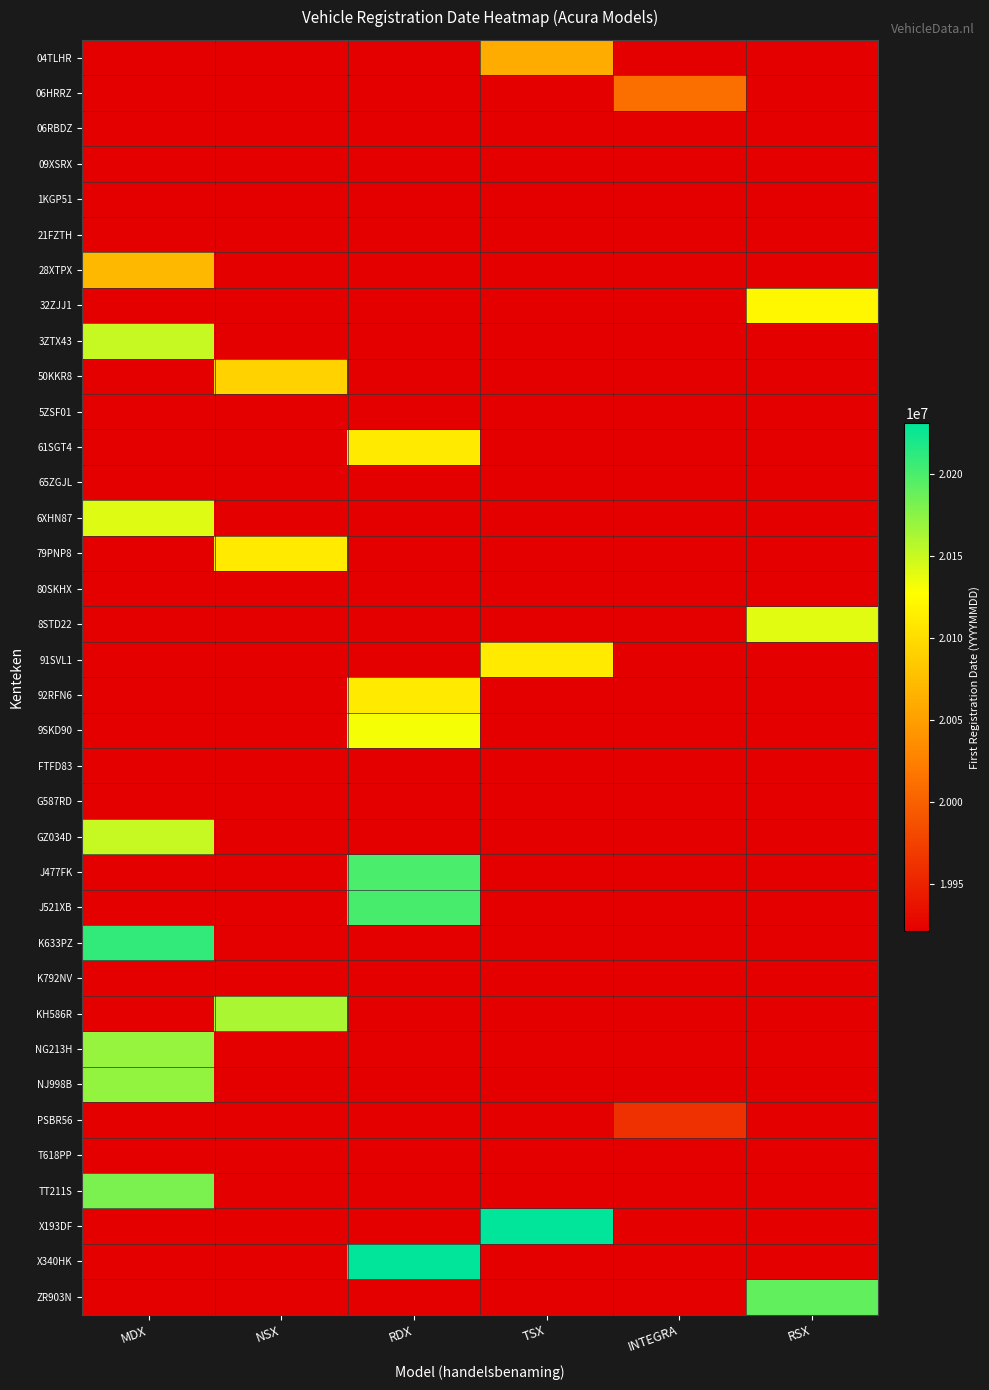

Count the number of data series in this chart.

36